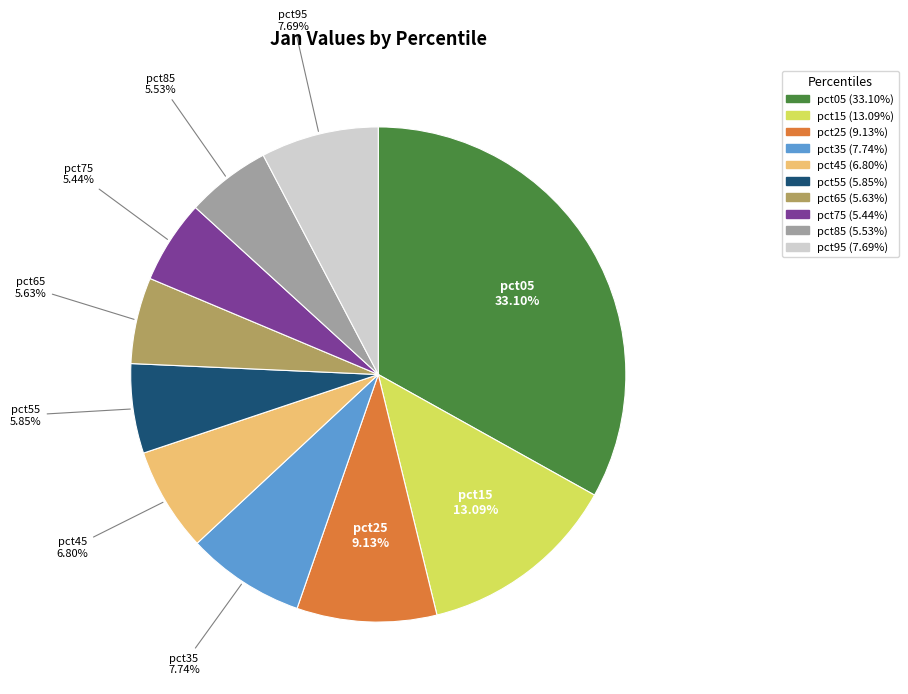

Which has a higher value, pct45 or pct75?

pct45